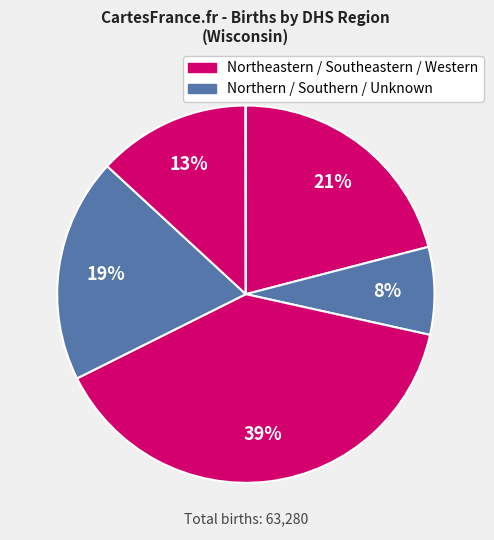

To the nearest percent, what is the difference between the largest and smallest slice percentages?

39%